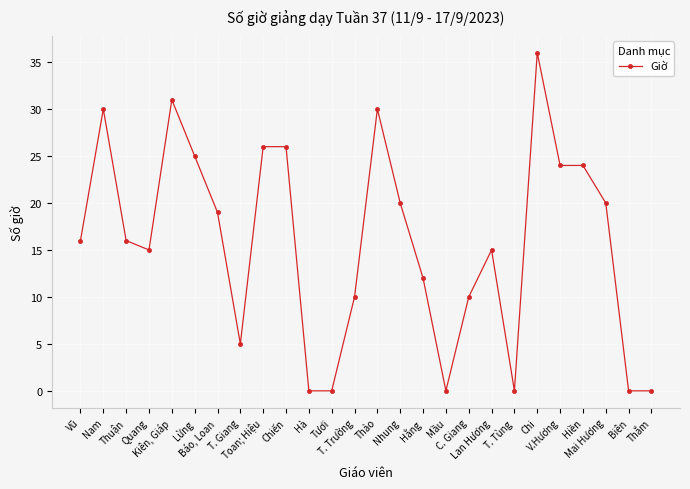

How many lines are shown in the chart?

1